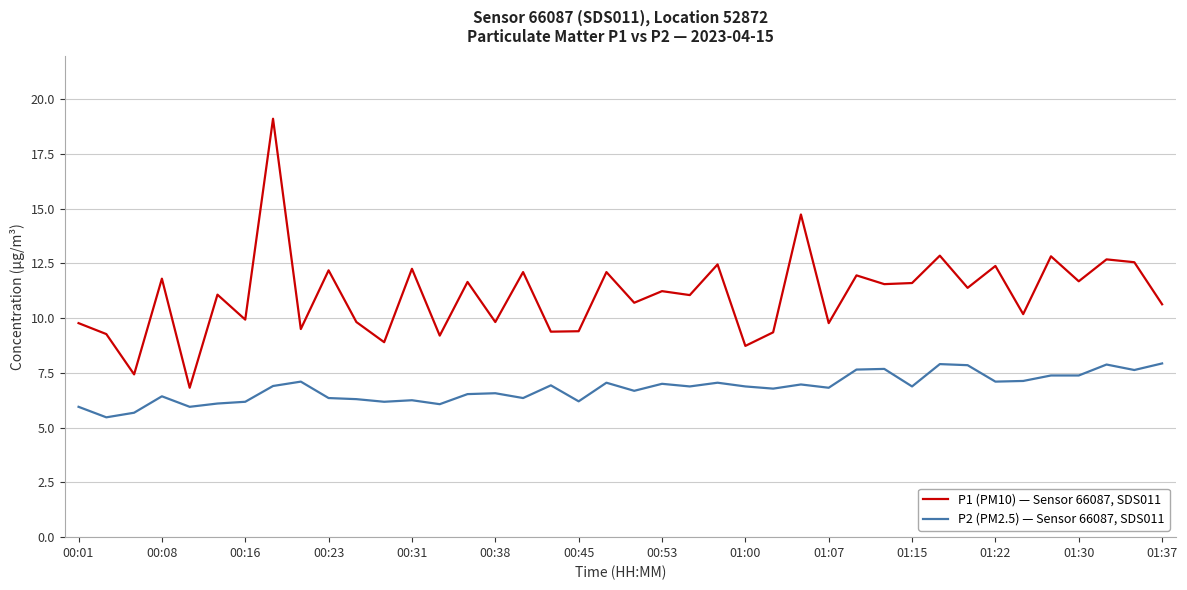

What is the lowest value of the P2 (PM2.5) — Sensor 66087, SDS011 series?

5.5